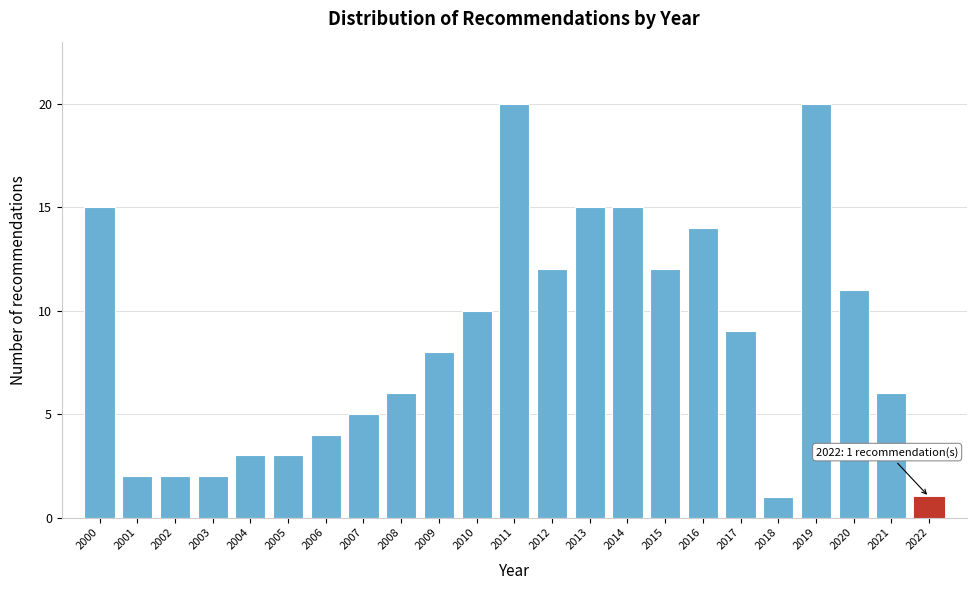

Reading right to left, transcribe all the data shown in this chart.

1	6	11	20	1	9	14	12	15	15	12	20	10	8	6	5	4	3	3	2	2	2	15